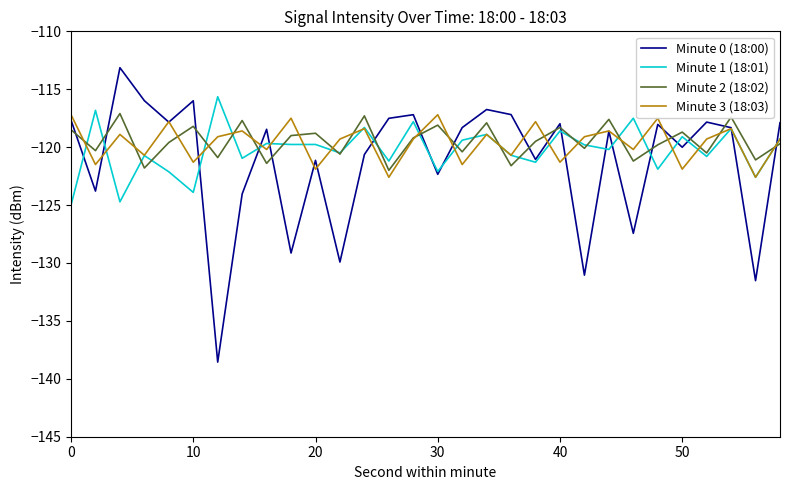

What is the lowest value of the Minute 3 (18:03) series?

-122.6